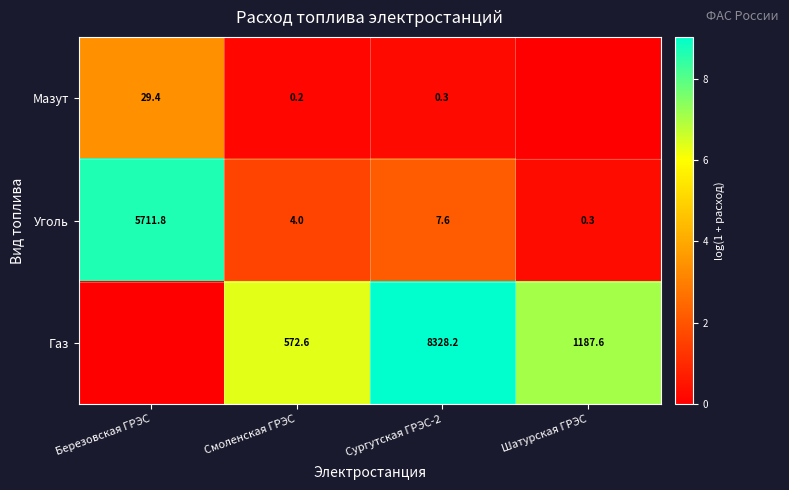

What is the difference between the highest and lowest values at Смоленская ГРЭС?

572.4